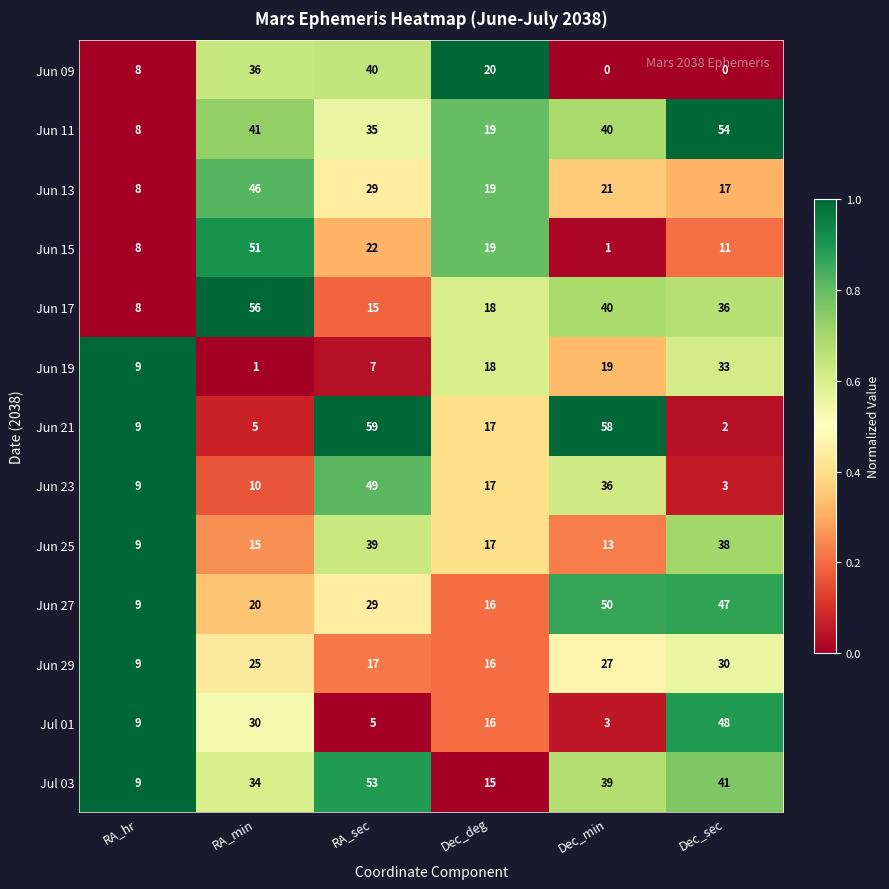

What is the maximum value shown in the chart?

59